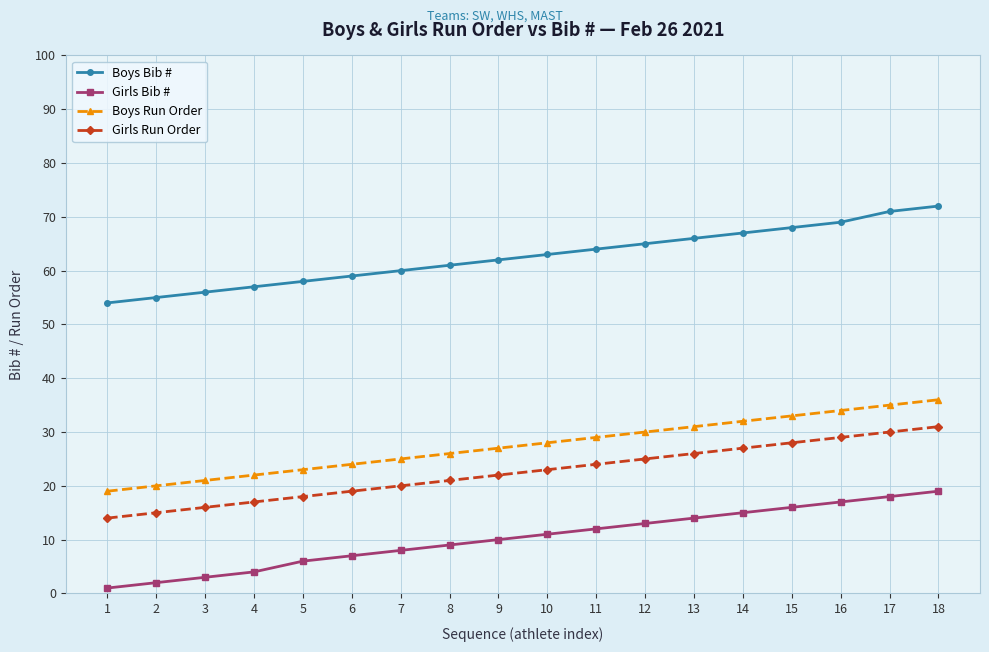

What is the sum of all Girls Bib # values?

185